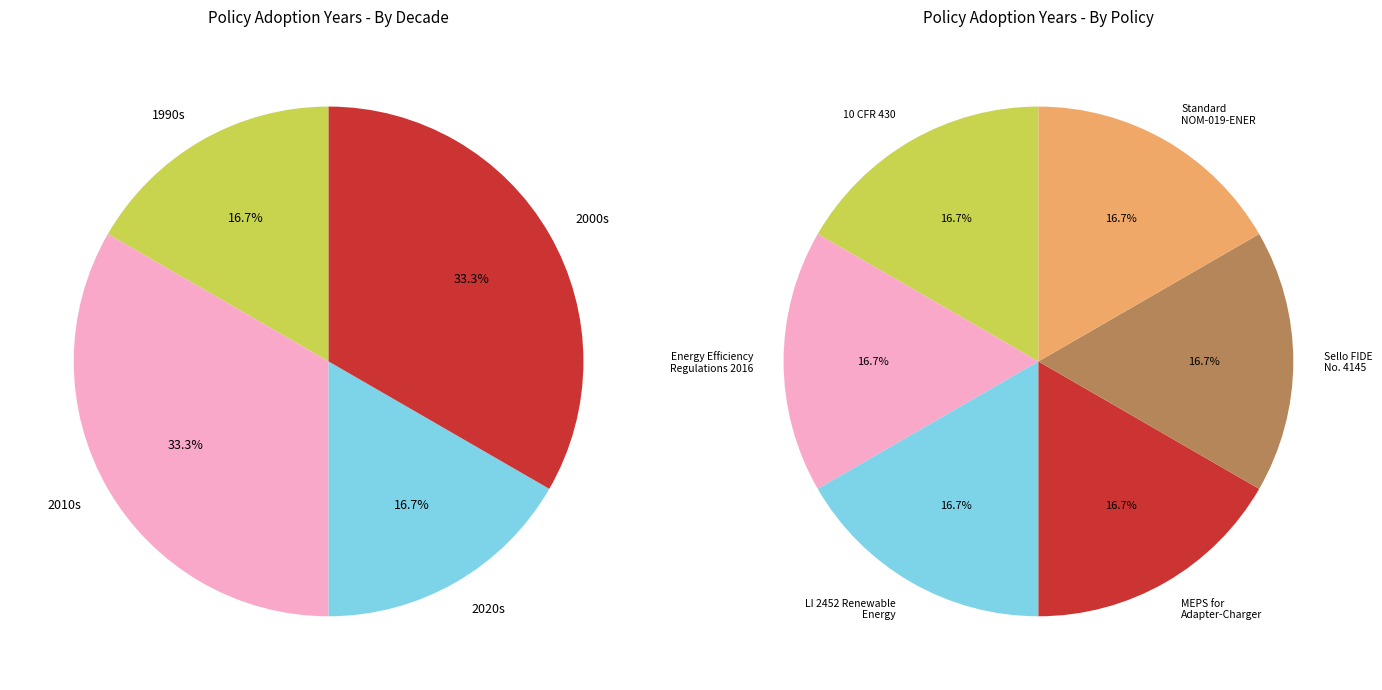

Rank the categories by value from lowest to highest.

10 CFR 430, Sello FIDE
No. 4145, Standard
NOM-019-ENER, MEPS for
Adapter-Charger, Energy Efficiency
Regulations 2016, LI 2452 Renewable
Energy